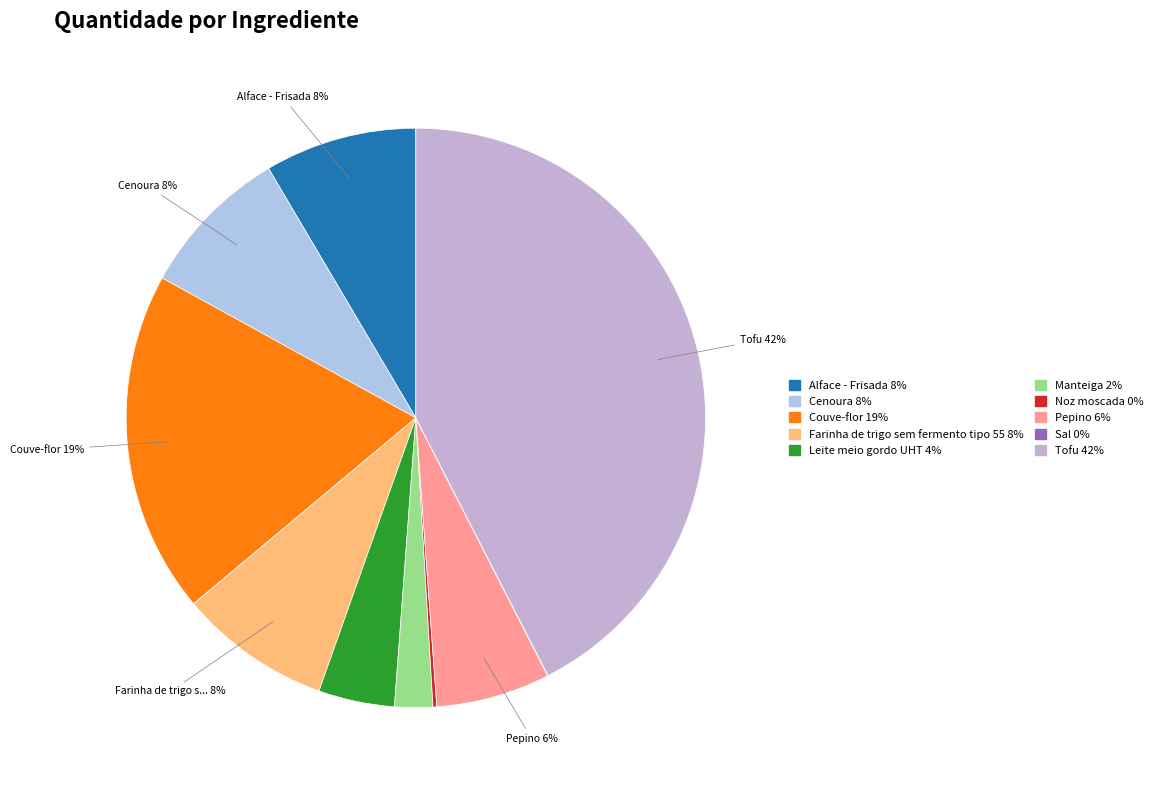

Which slice is the largest?

Tofu